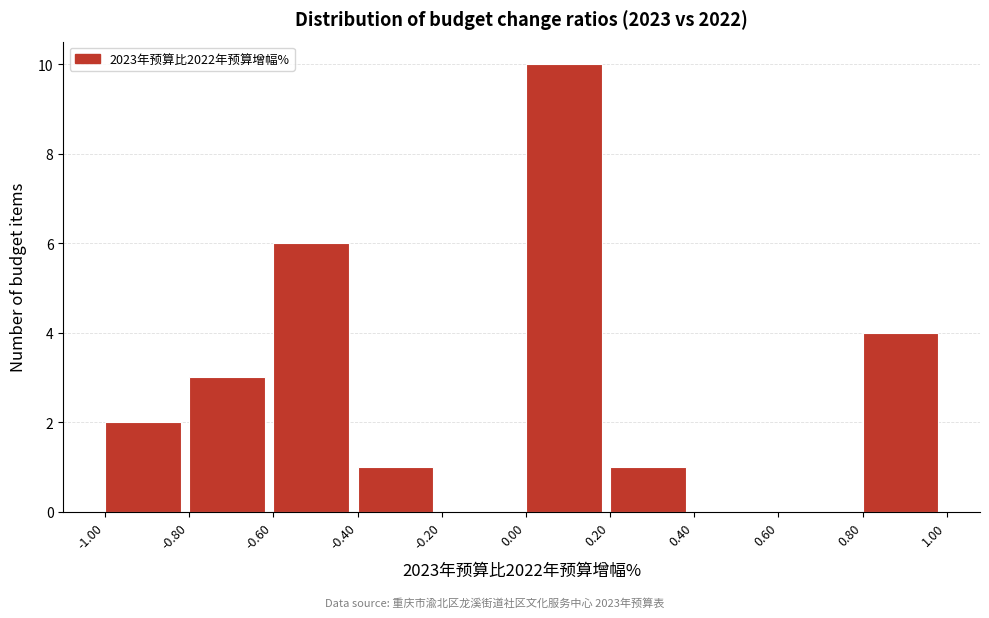

Reading left to right, transcribe this chart: for each bar, give the range it covers on the x-axis and its height. The values are not printed on the chart, so give them approximately, as read against the axis.

-1.00 to -0.80: 2
-0.80 to -0.60: 3
-0.60 to -0.40: 6
-0.40 to -0.20: 1
-0.20 to 0.00: 0
0.00 to 0.20: 10
0.20 to 0.40: 1
0.40 to 0.60: 0
0.60 to 0.80: 0
0.80 to 1.00: 4